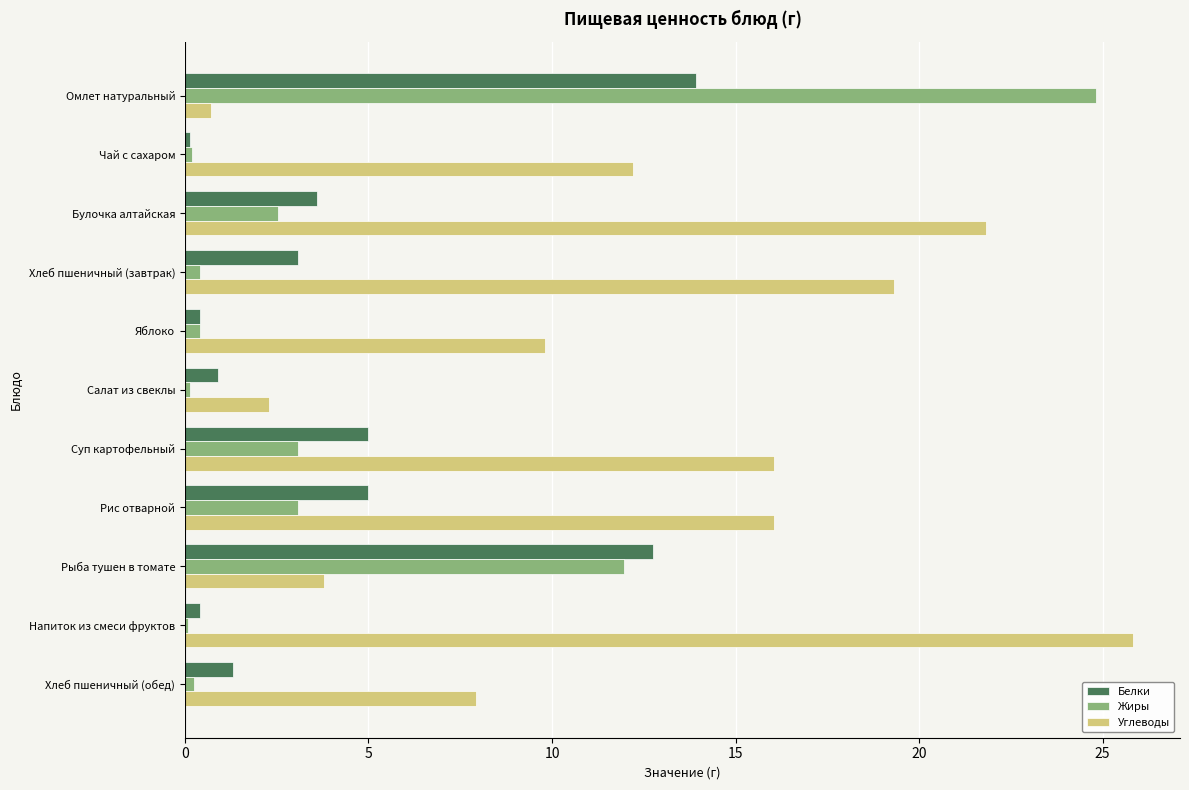

At which label does Углеводы reach its peak?

Напиток из смеси фруктов